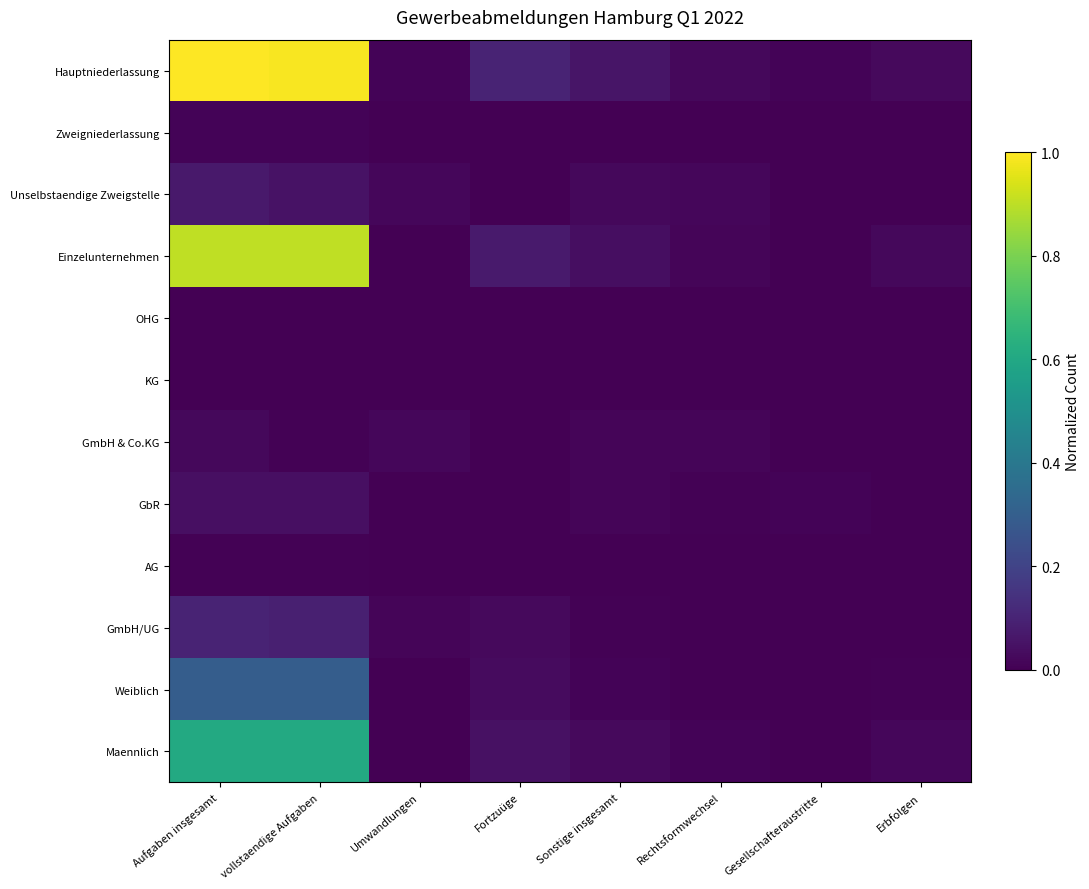

At which category does the chart reach its peak across all series?

Aufgaben insgesamt